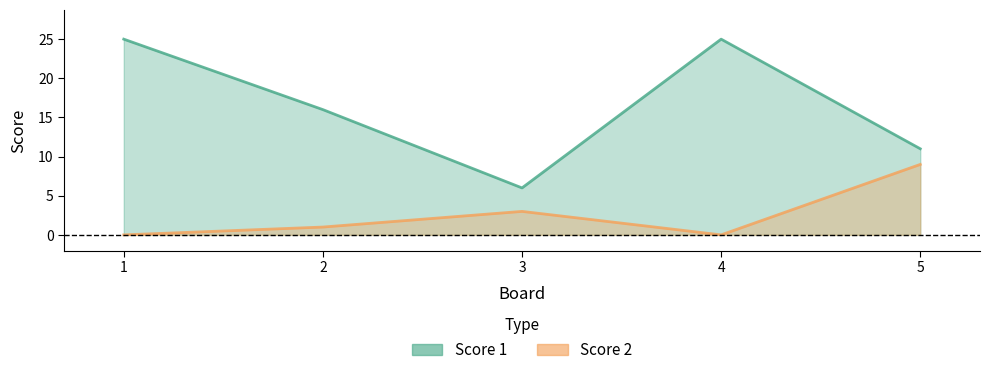

How many positive values does the Score 2 series have?

3